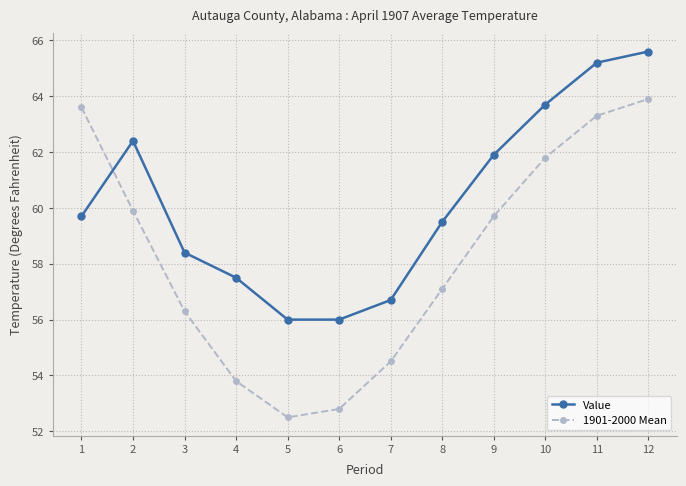

At which label is Value closest to 60?

1